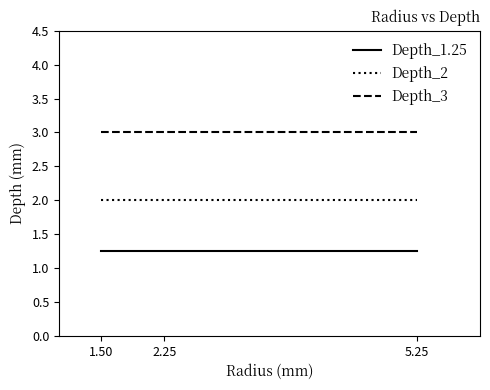

The Depth_2 series shows 0.8 at 5.25. True or false?

False